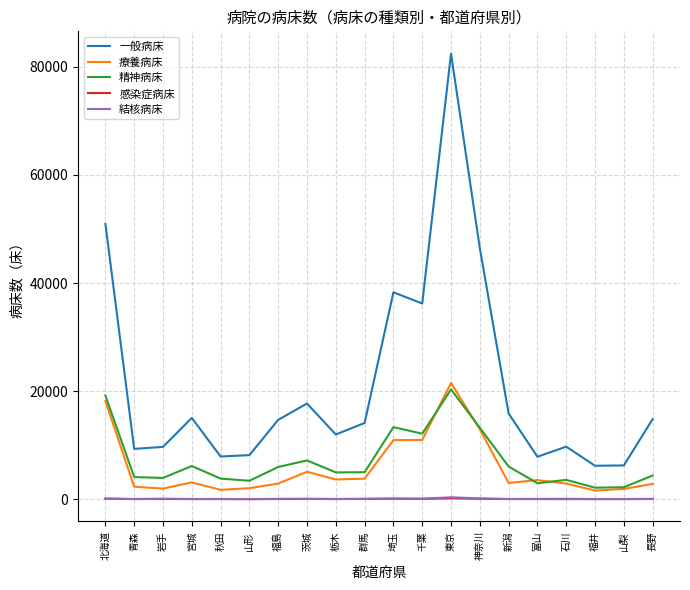

Which series changed the most between 秋田 and 埼玉?

一般病床